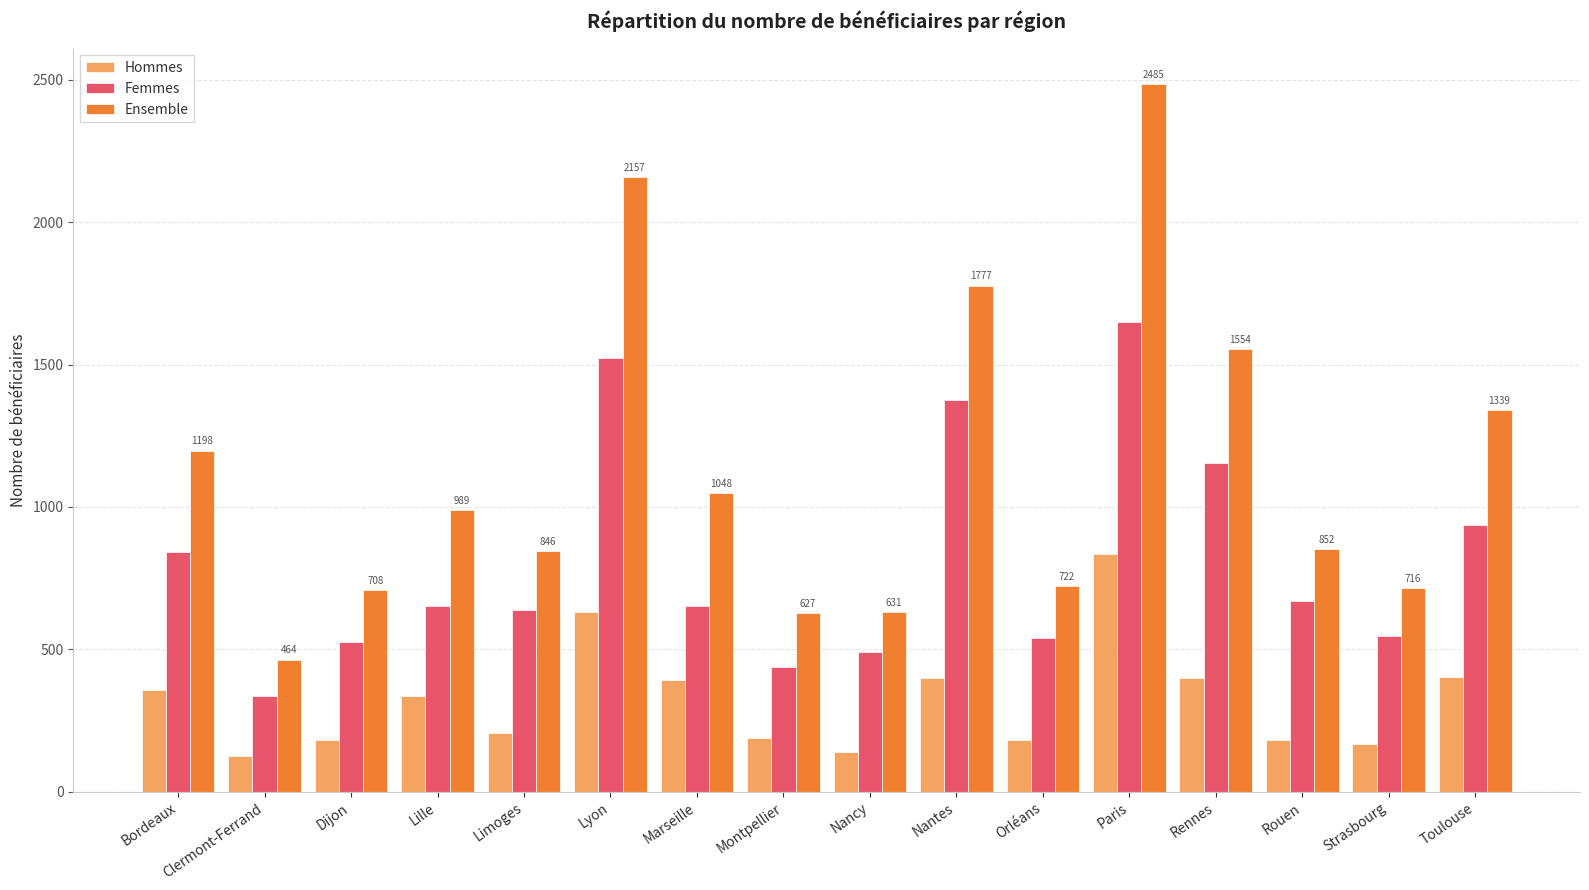

What is the total value across all series at Toulouse?

2678